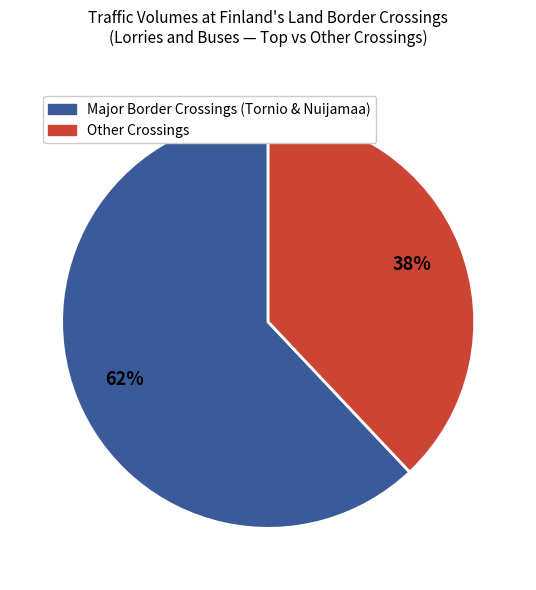

How many segments does this pie chart have?

2